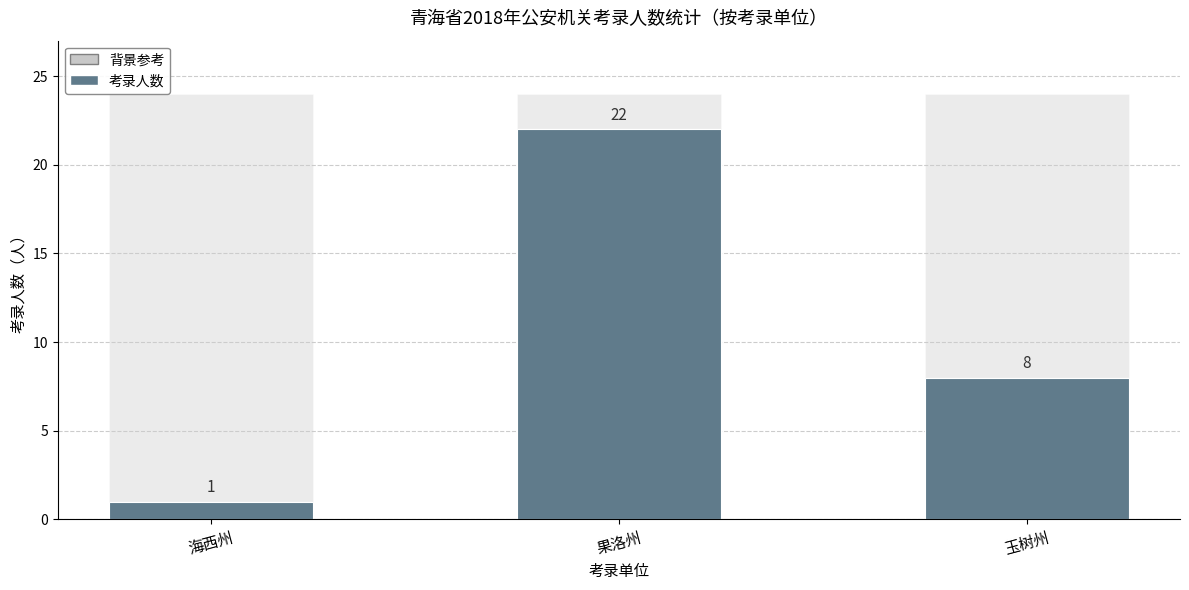

Is it true that the value at 海西州 is 2?

False